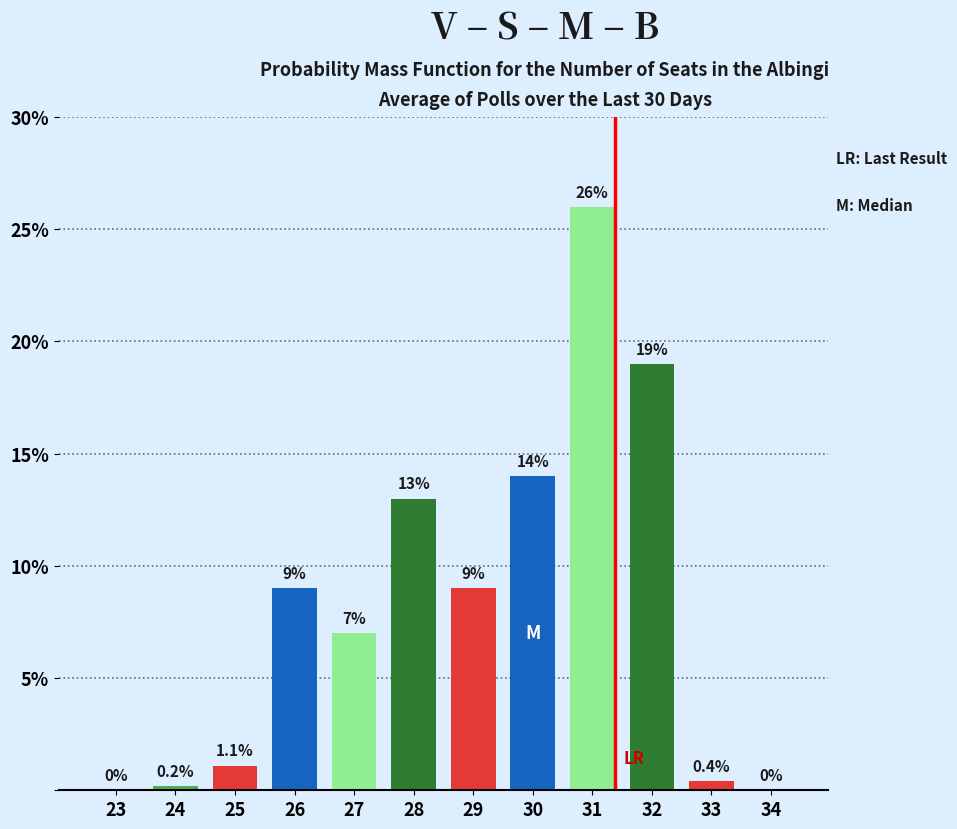

Reading right to left, extract all data points from this chart.

34=0.0	33=0.4	32=19.0	31=26.0	30=14.0	29=9.0	28=13.0	27=7.0	26=9.0	25=1.1	24=0.2	23=0.0